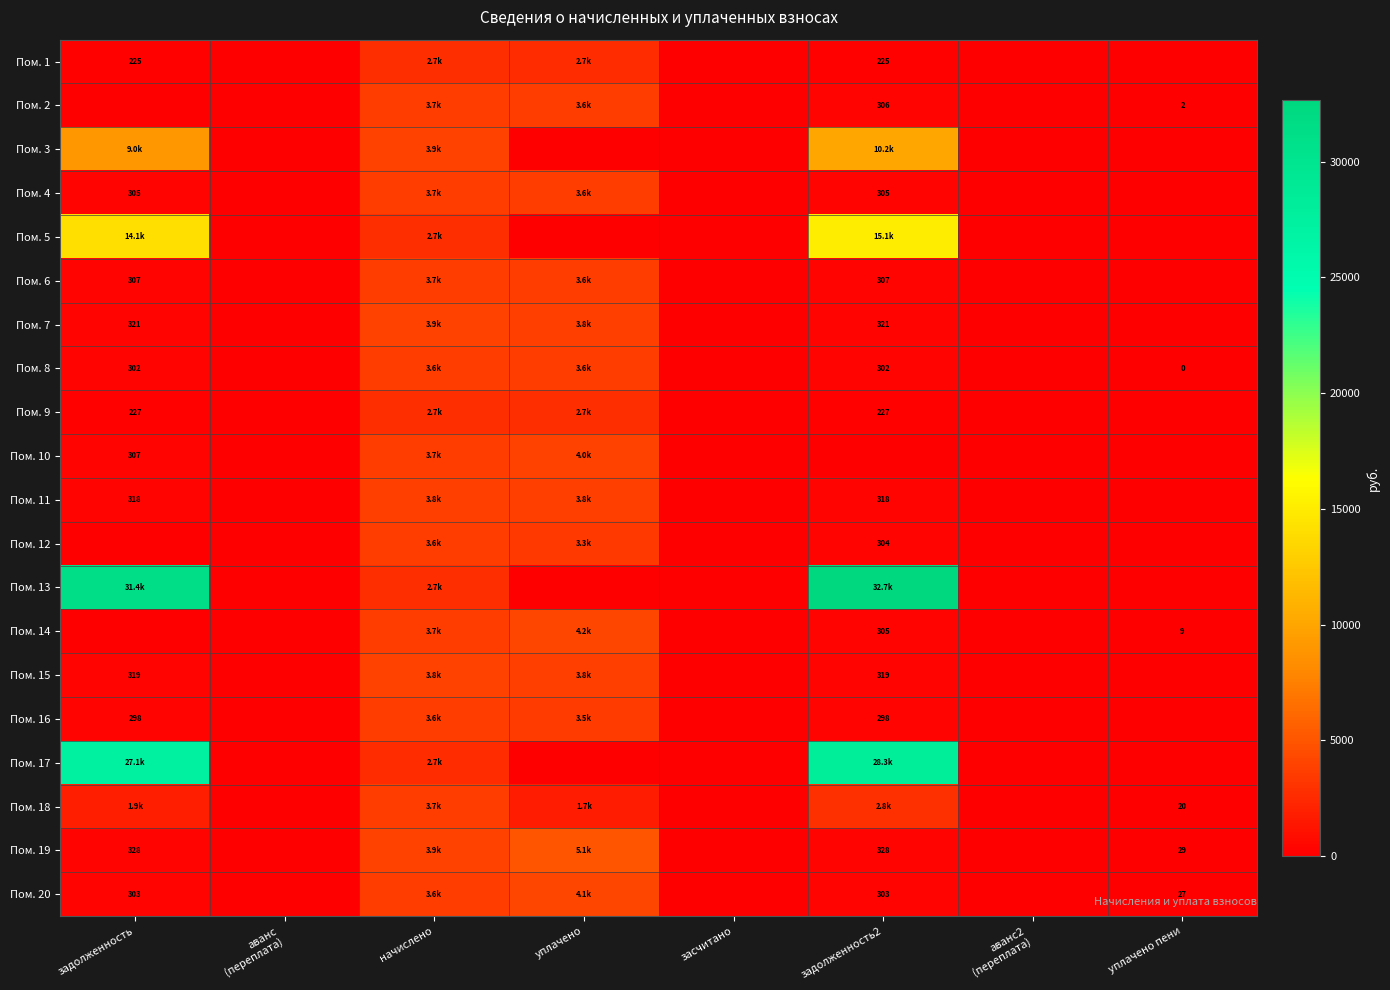

Between уплачено and аванс2
(переплата), which is larger?

уплачено